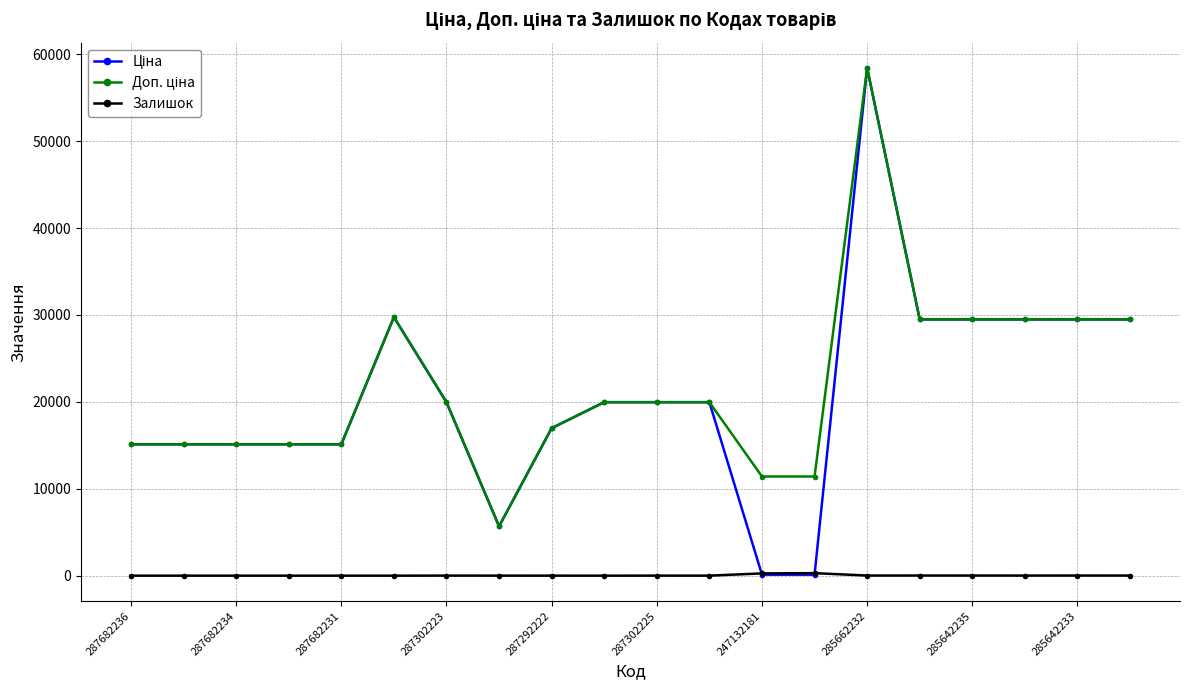

True or false: Залишок has more than 0 interior local peaks.

True